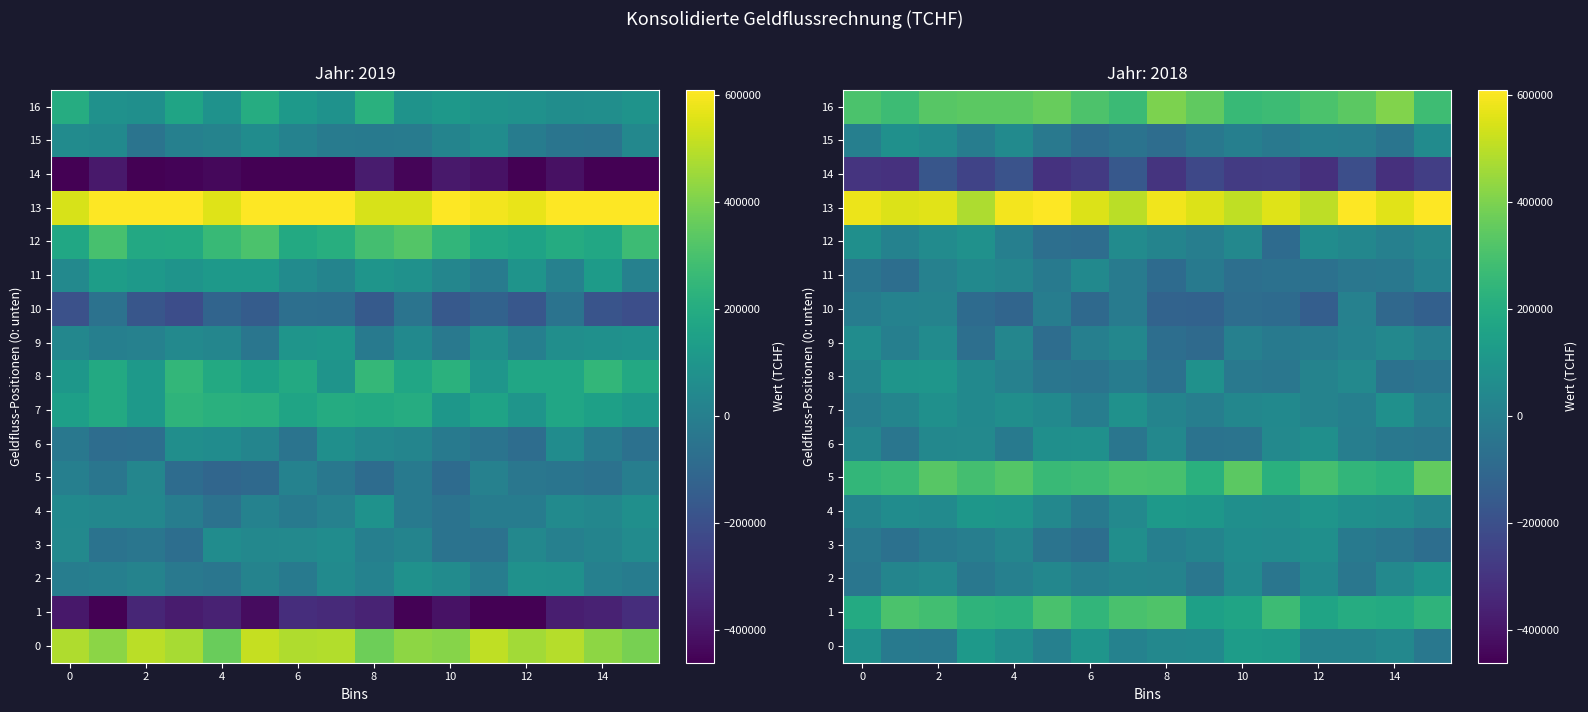

List the series in order of their peak value, highest first.

13, 16, 5, 1, 0, 4, 8, 2, 7, 12, 6, 15, 3, 9, 11, 10, 14